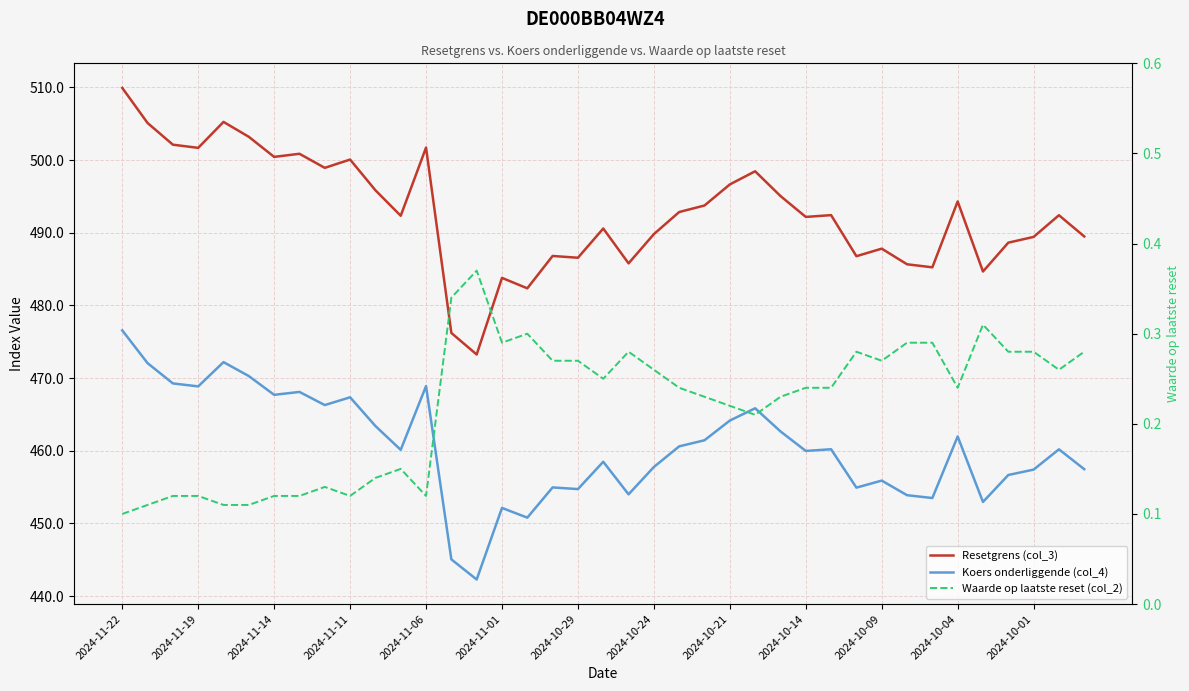

What is the difference between the maximum and second lowest values in the Resetgrens (col_3) series?

33.7